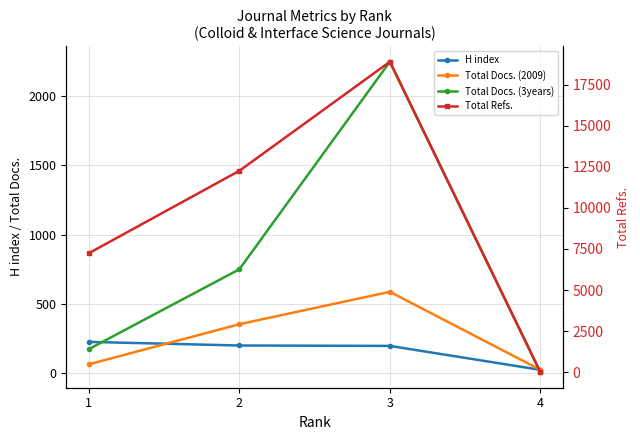

What is the value of the H index point at the 3rd from the left?

195